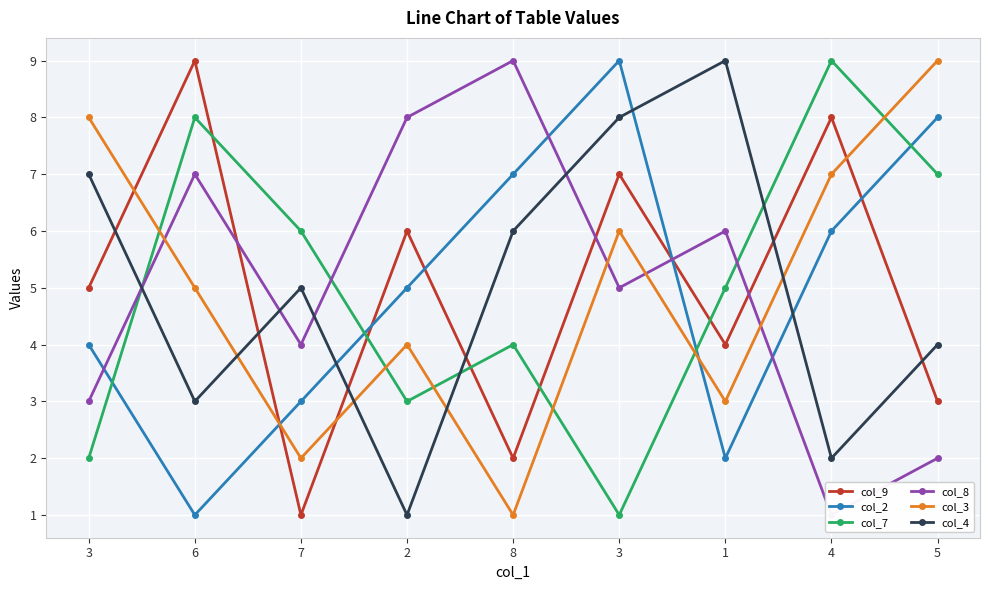

How many col_9 values are between 3 and 7?

5